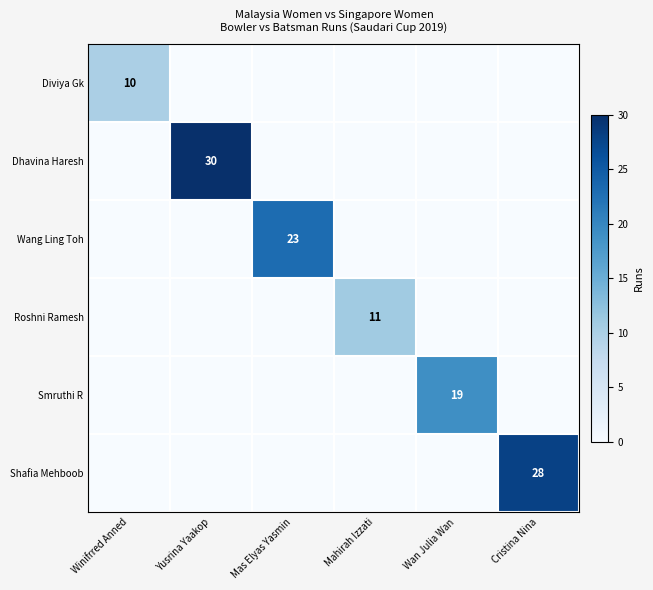

The value of Smruthi R at Wan Julia Wan is 8. True or false?

False